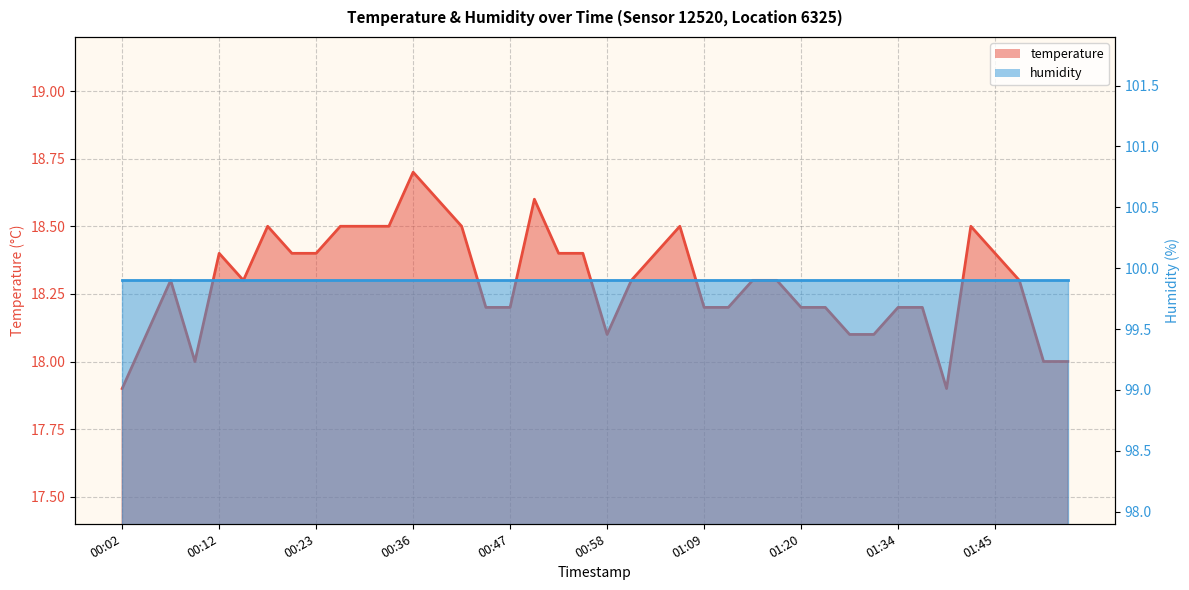

List the labels in order of value, smallest first.

00:02, 01:39, 00:10, 01:50, 01:56, 00:04, 00:58, 01:28, 01:31, 00:44, 00:47, 01:09, 01:11, 01:20, 01:25, 01:34, 01:36, 00:07, 00:15, 01:00, 01:14, 01:17, 01:47, 00:12, 00:20, 00:23, 00:52, 00:55, 01:03, 01:45, 00:18, 00:26, 00:28, 00:34, 00:41, 01:06, 01:42, 00:39, 00:50, 00:36